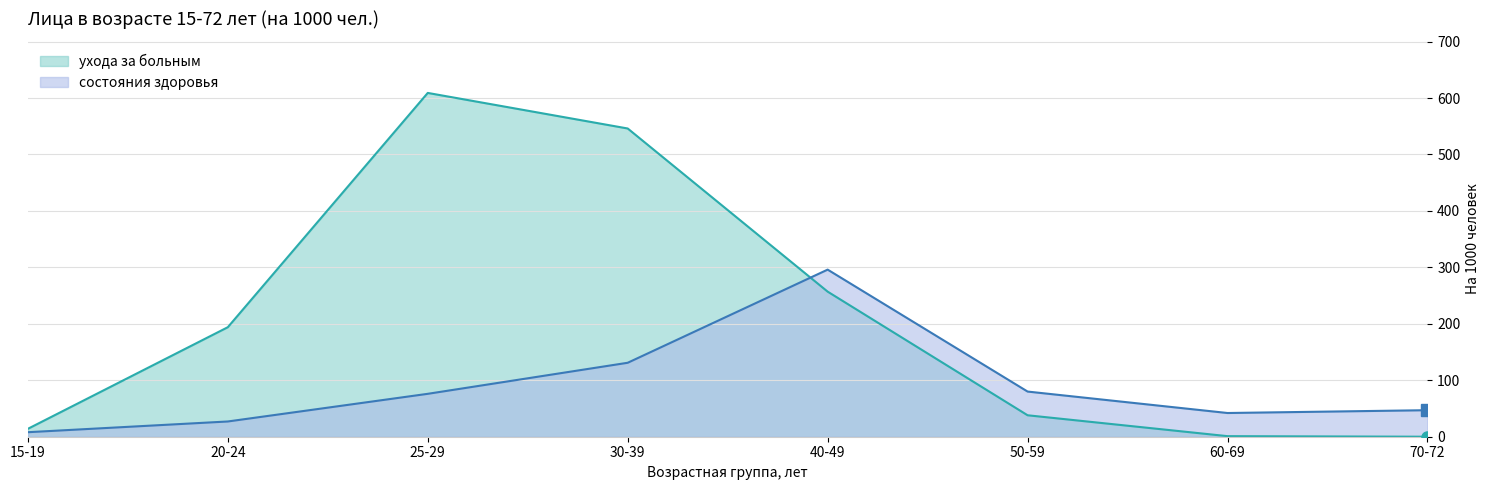

Which series has the largest total across all categories?

ухода за больным